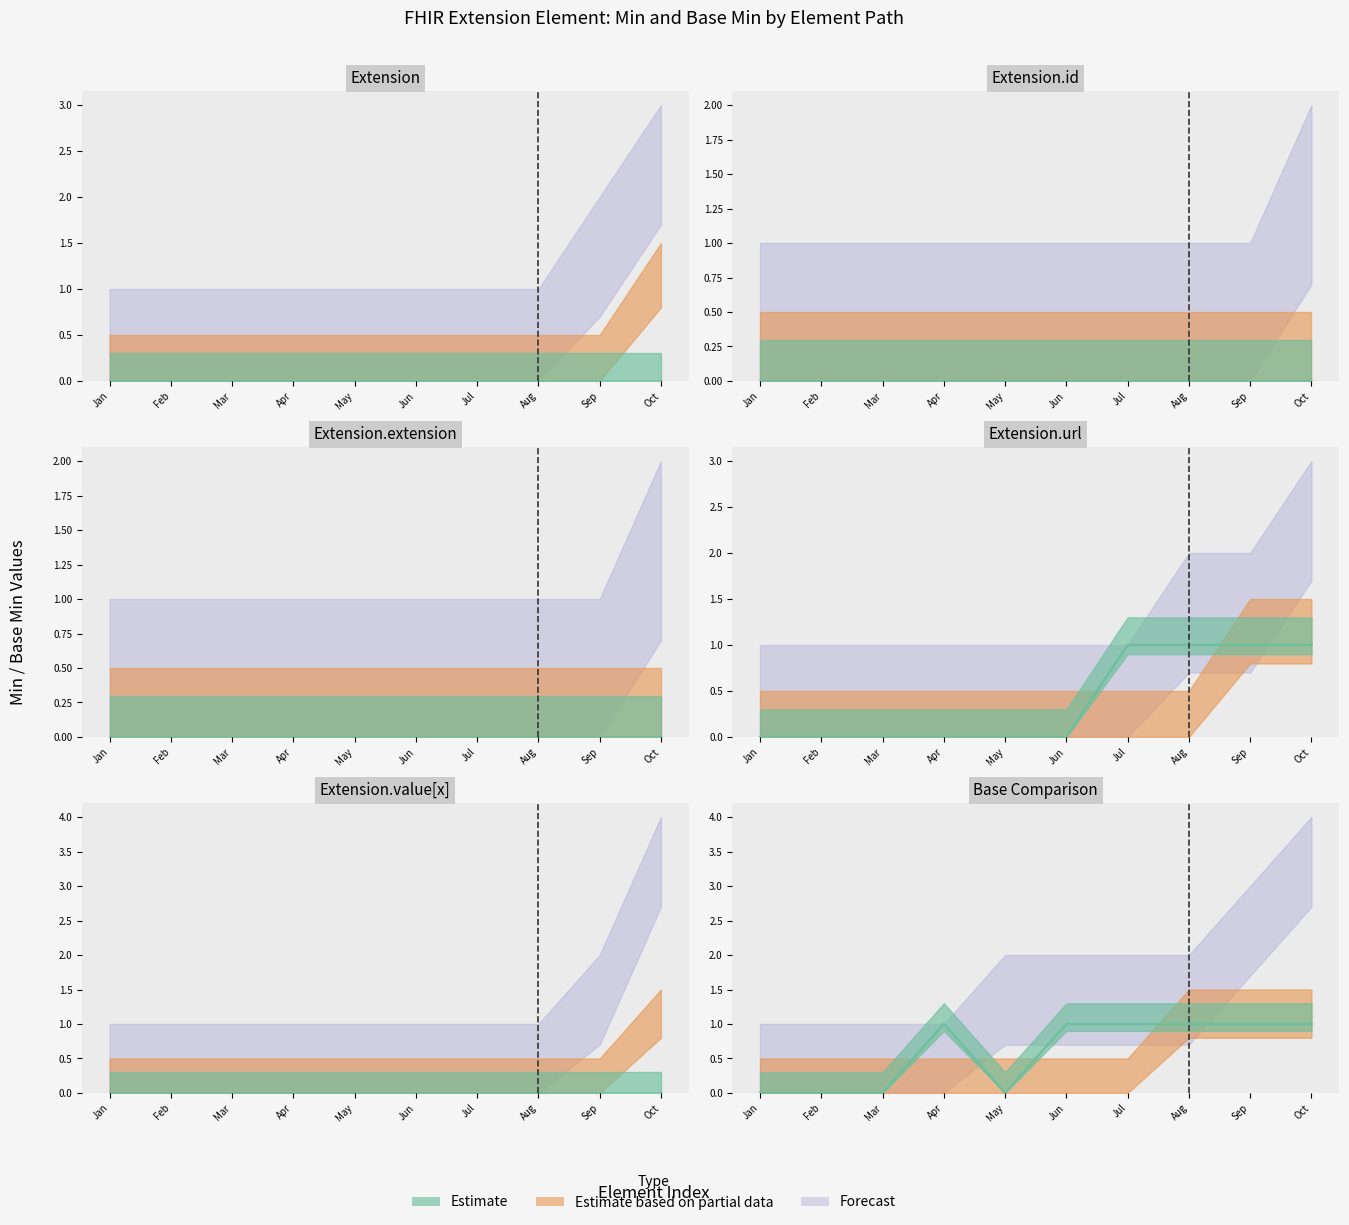

Count the Forecast values in the range 0 to 1.

6